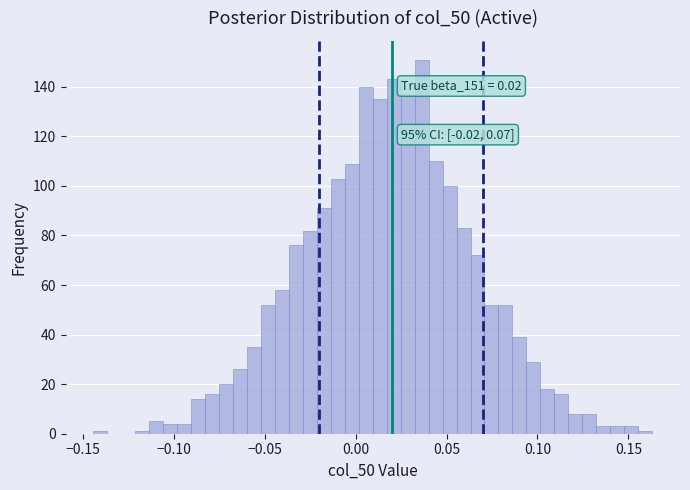

Read against the x-axis, roughly where is the centre of the tallest bar?

0.035